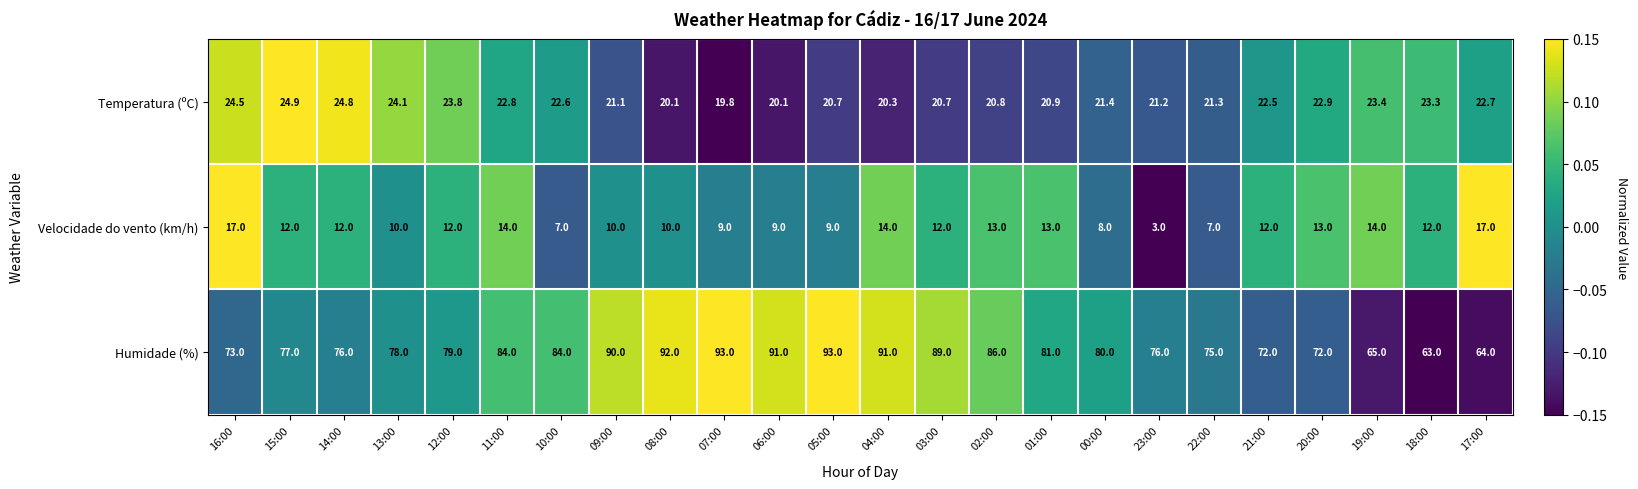

What is the sum of the Humidade (%) values at 00:00 and 22:00?

155.0